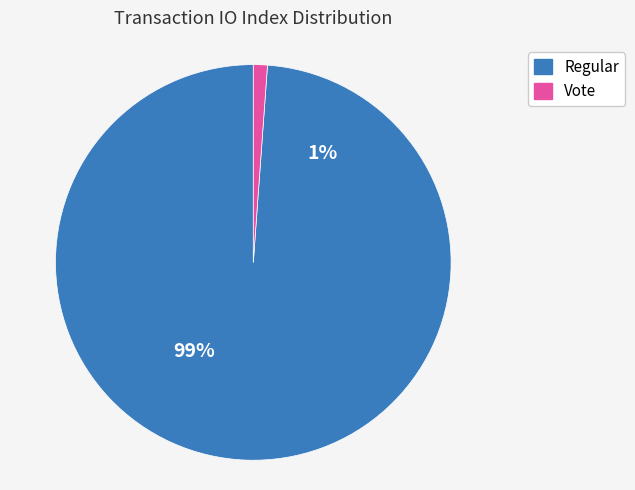

How many segments does this pie chart have?

2